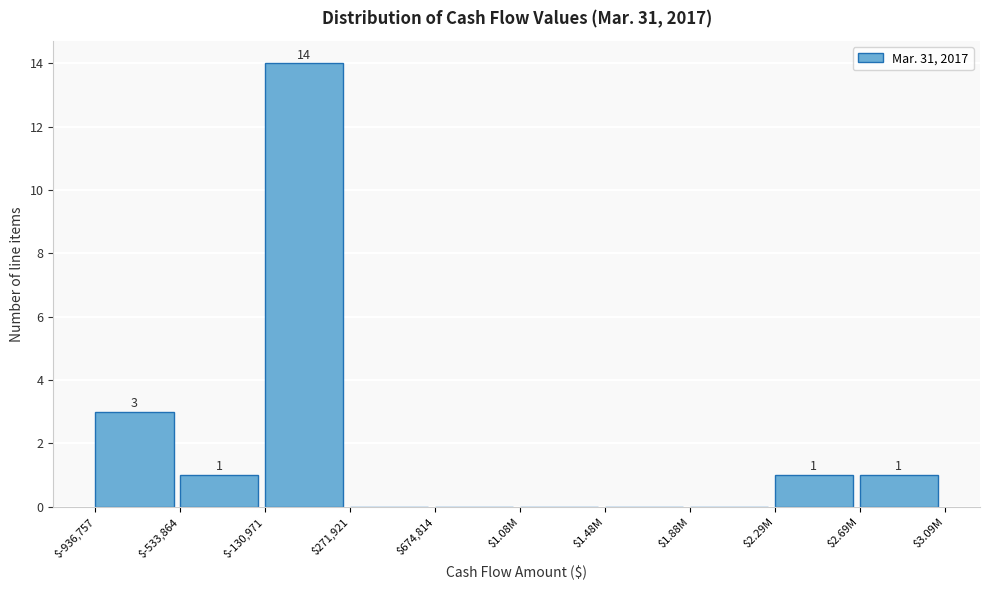

Where is the data nearest to the value 7?

$-936,757